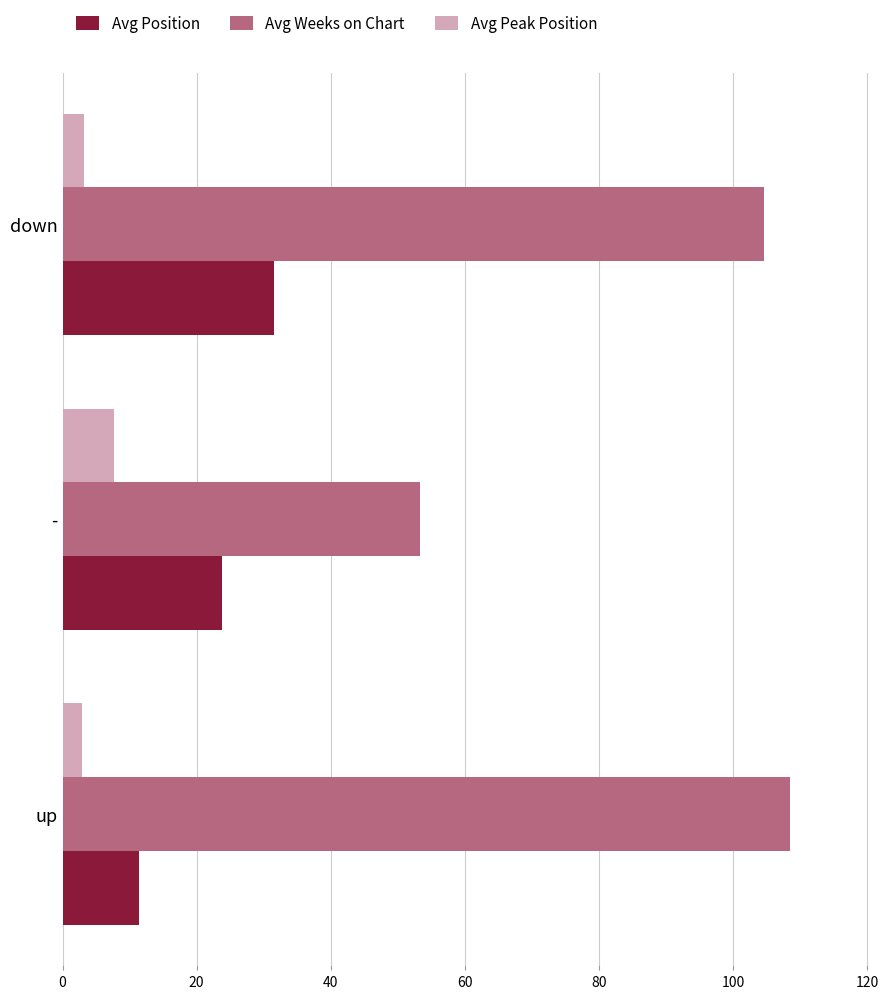

Which series changed the most between up and down?

Avg Position